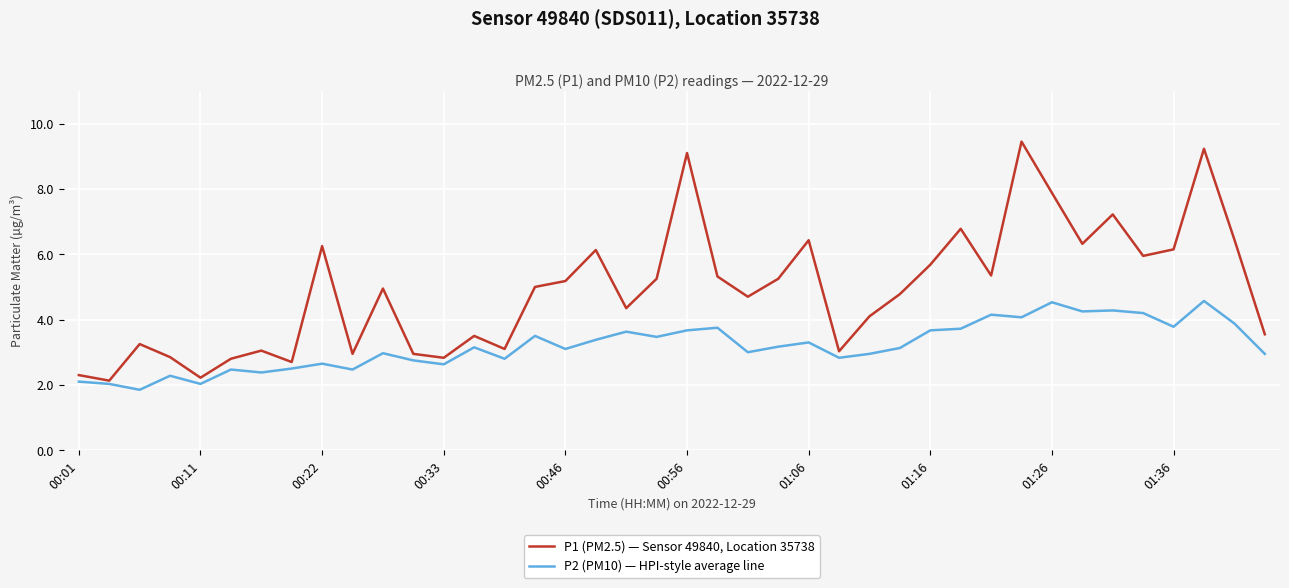

At how many categories does at least one series exceed 2?

40